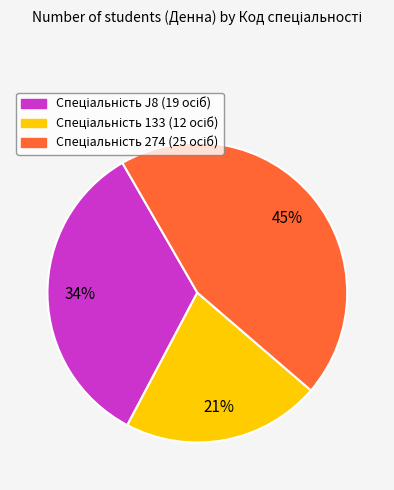

To the nearest percent, what is the average slice percentage?

33%